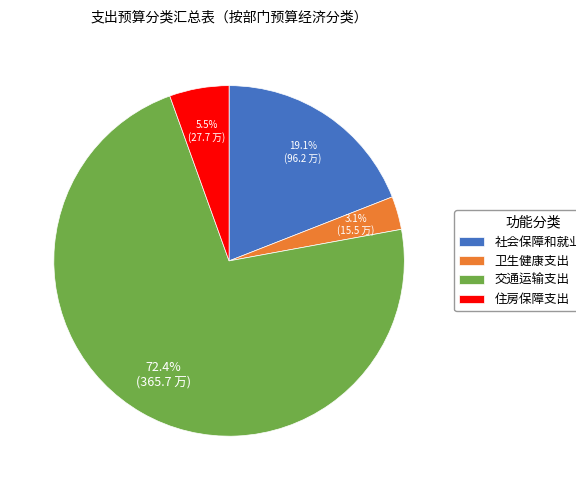

Which has a higher value, 社会保障和就业支出 or 住房保障支出?

社会保障和就业支出